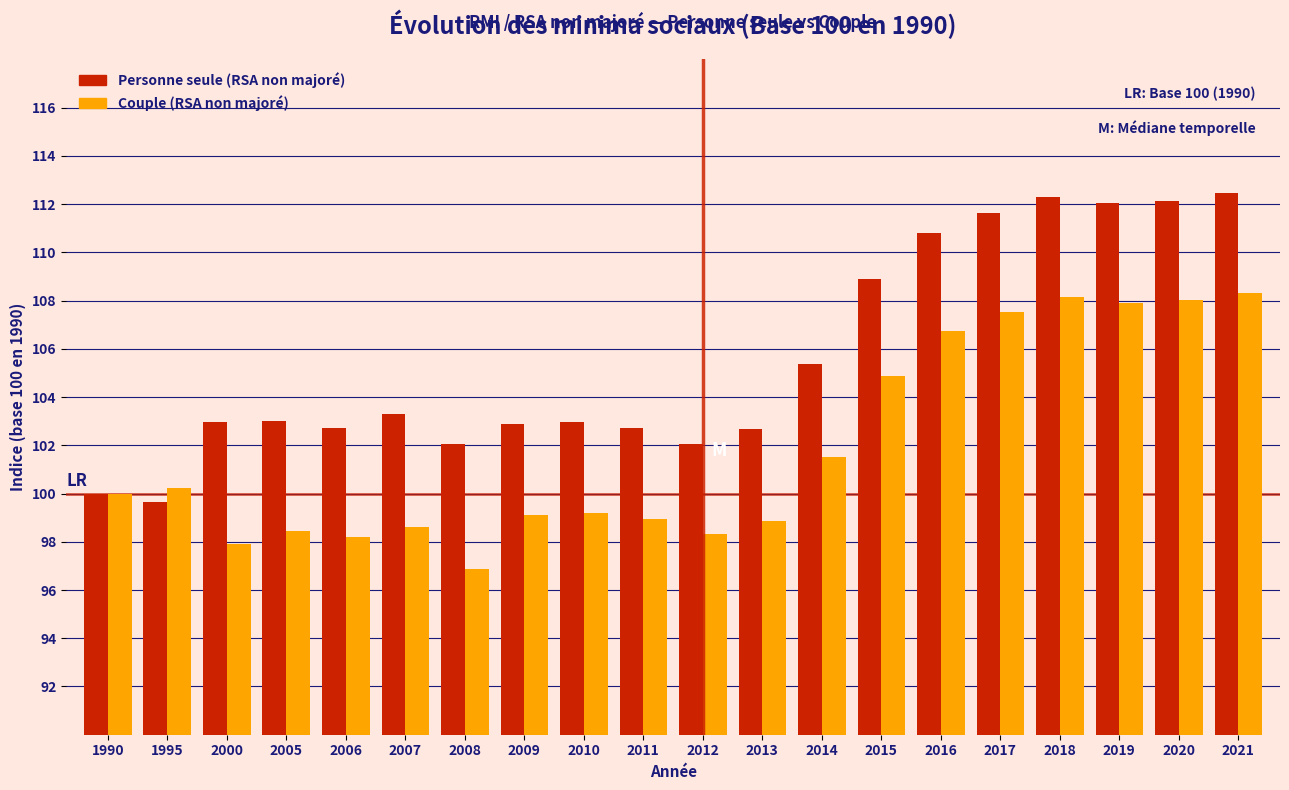

What is the difference between the maximum and minimum values in the Personne seule (RSA non majoré) series?

12.8